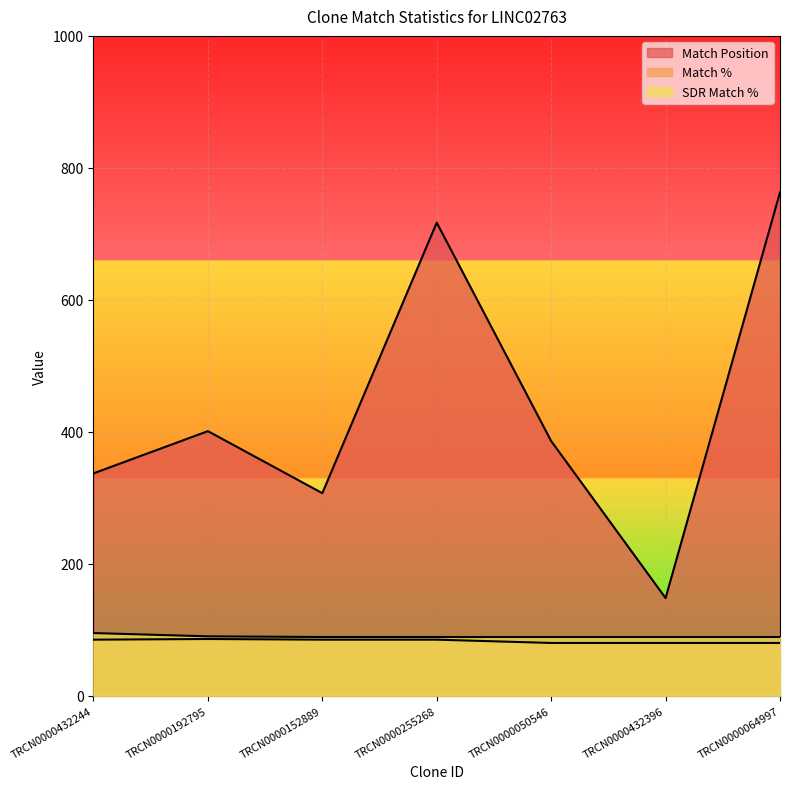

Rank the series at TRCN0000192795 from lowest to highest value.

Match %, SDR Match %, Match Position